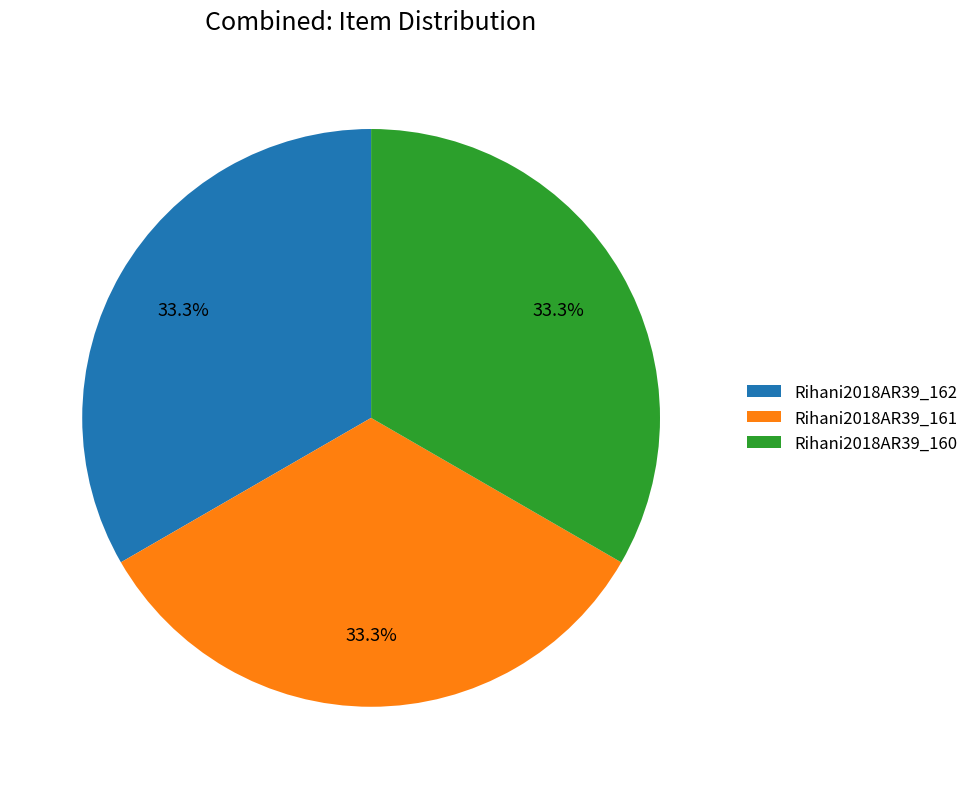

To the nearest percent, what is the combined percentage of Rihani2018AR39_161 and Rihani2018AR39_160?

67%